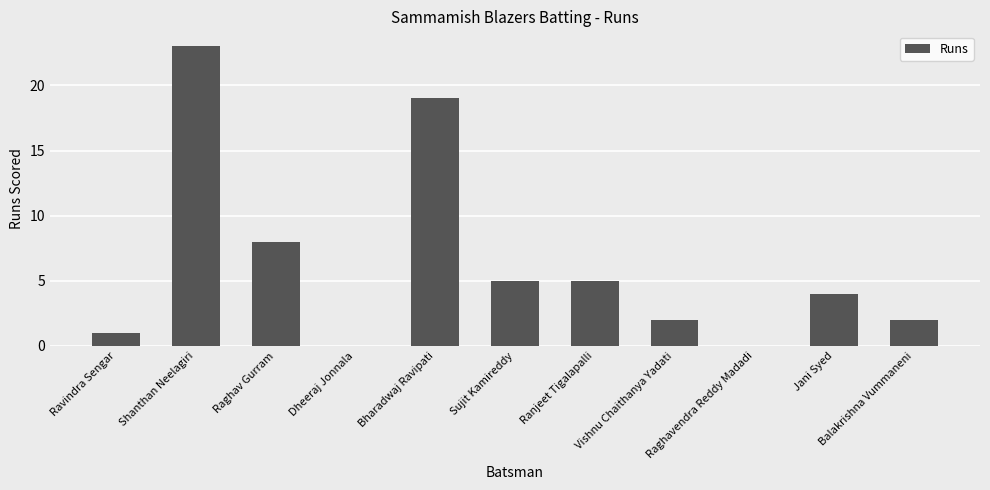

What is the approximate value at Shanthan Neelagiri, to the nearest 5?

25